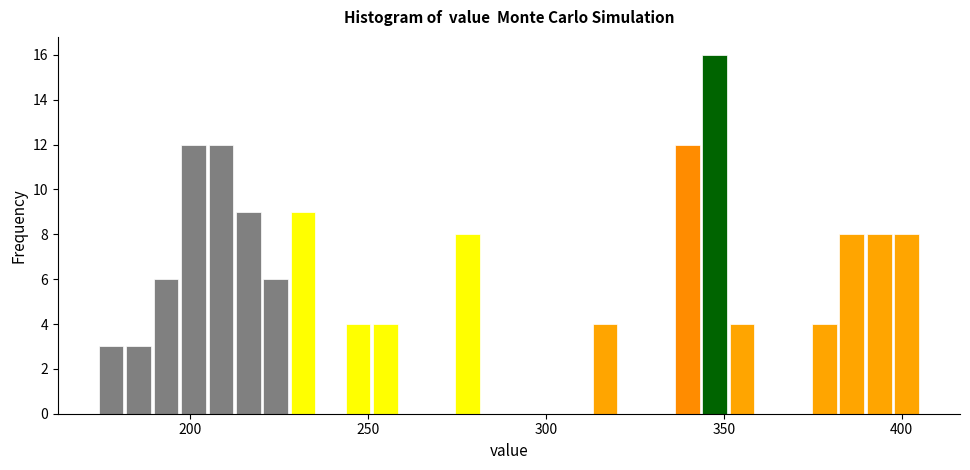

Around what value on the x-axis is the tallest bar? Give the approximate position of its centre, as read against the axis.

345